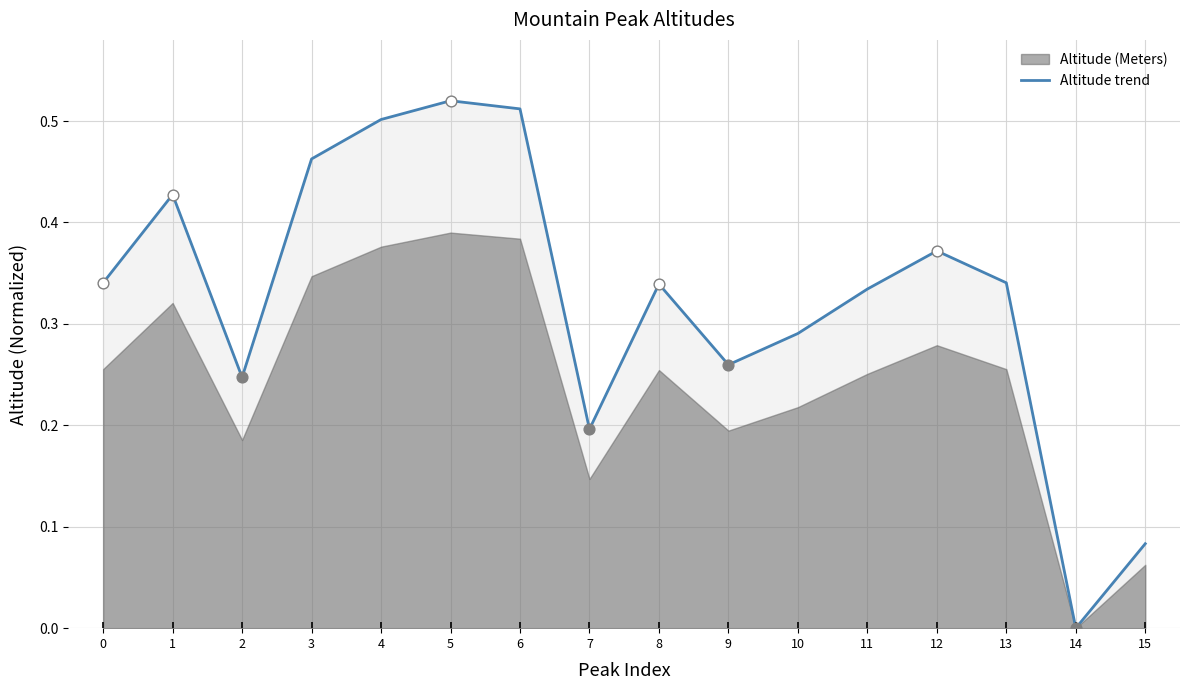

Between 7 and 8, which is larger?

8